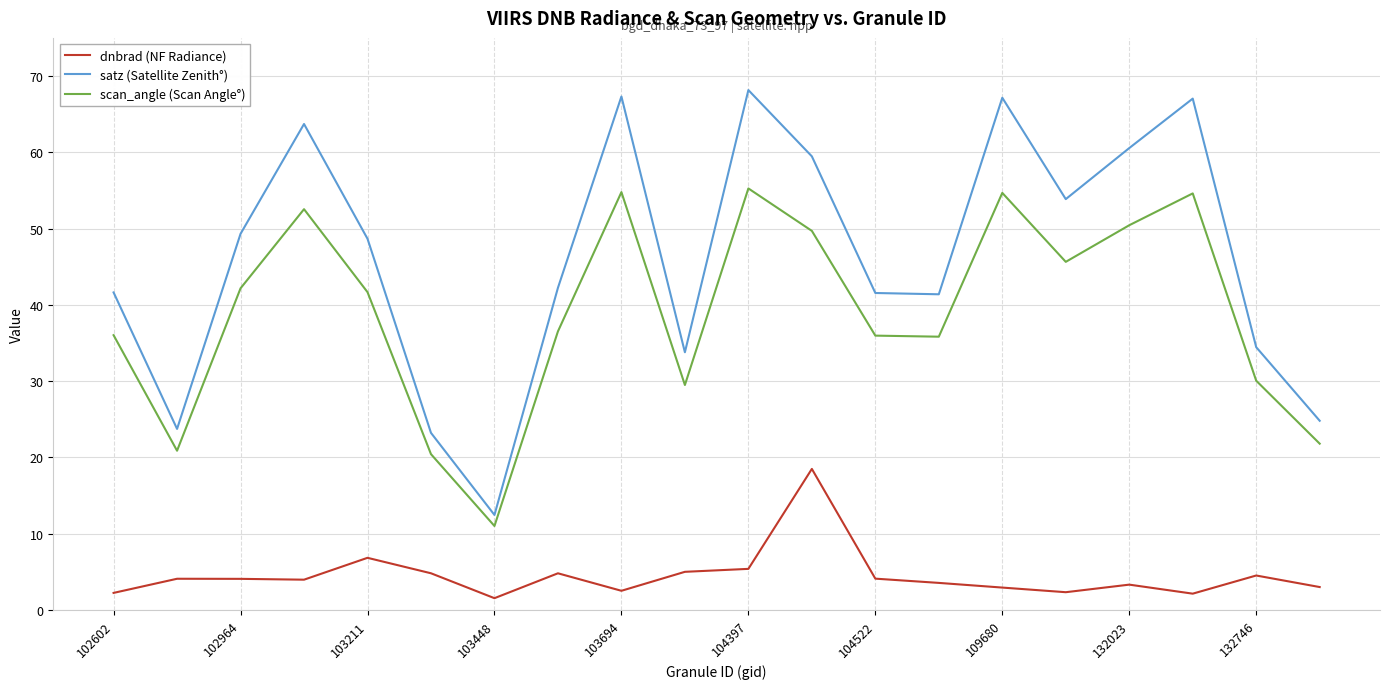

True or false: scan_angle (Scan Angle°) and dnbrad (NF Radiance) intersect in this chart.

False